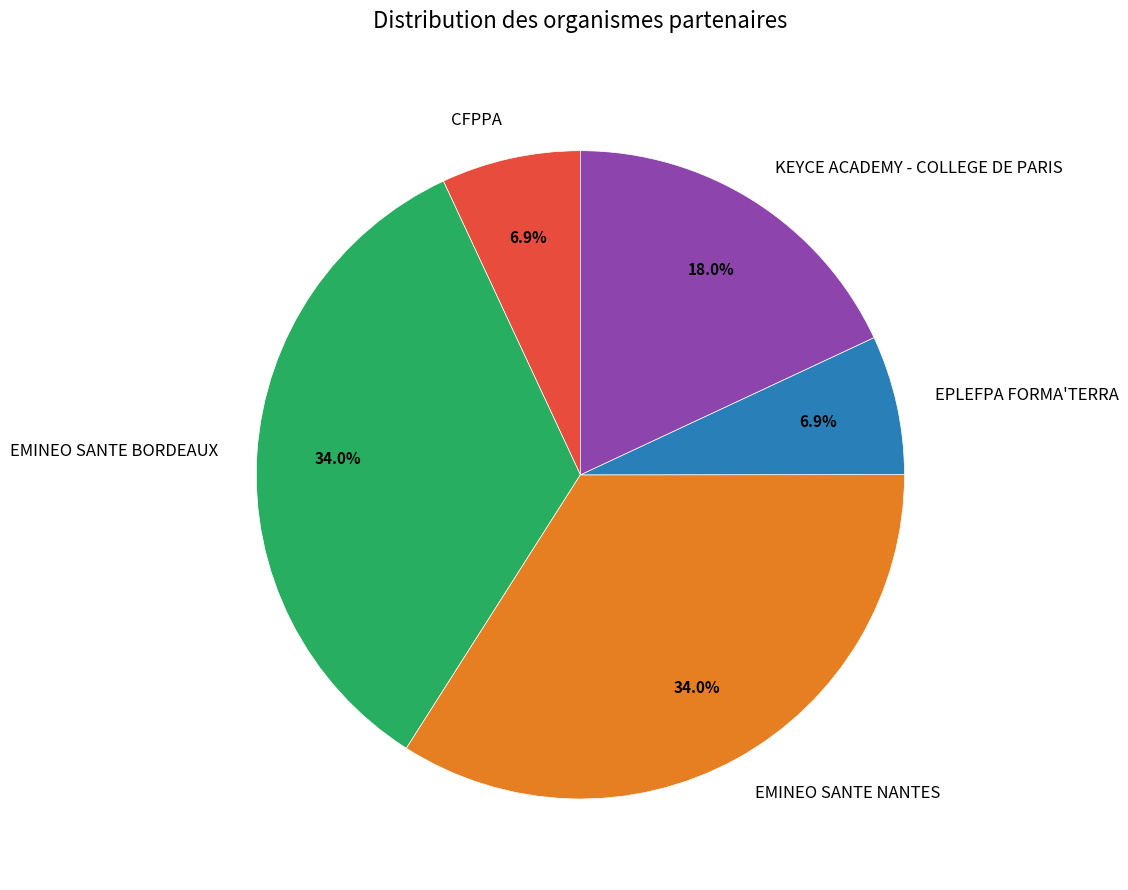

How many segments does this pie chart have?

5